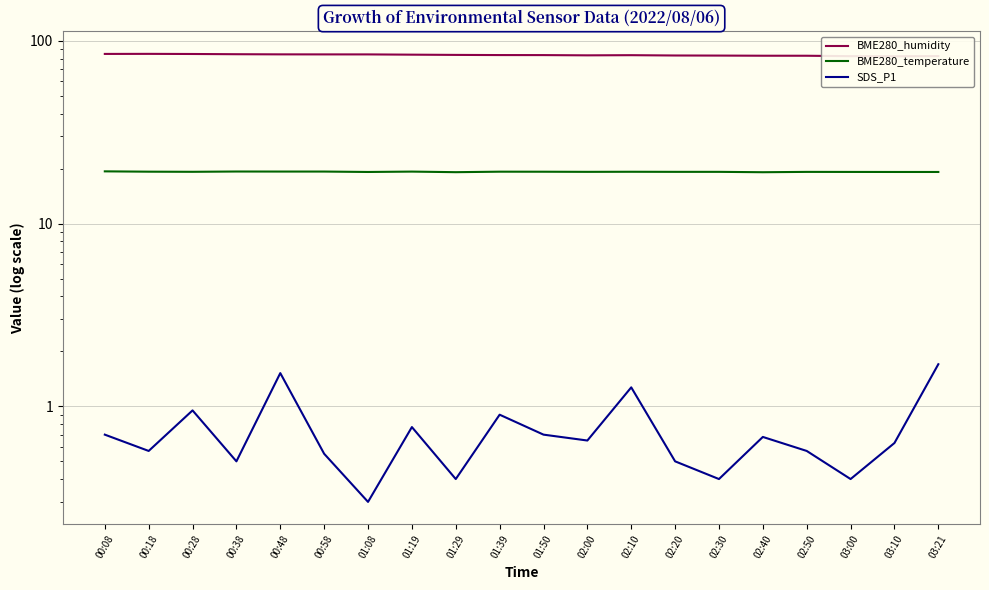

True or false: BME280_humidity and BME280_temperature intersect in this chart.

False